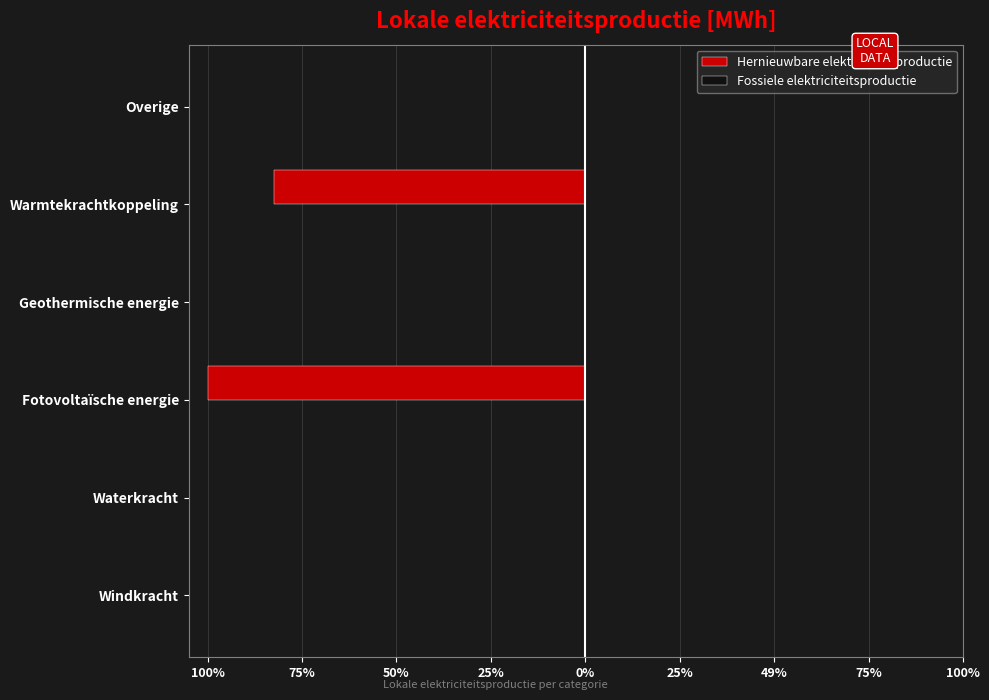

Are the bars horizontal?

Yes